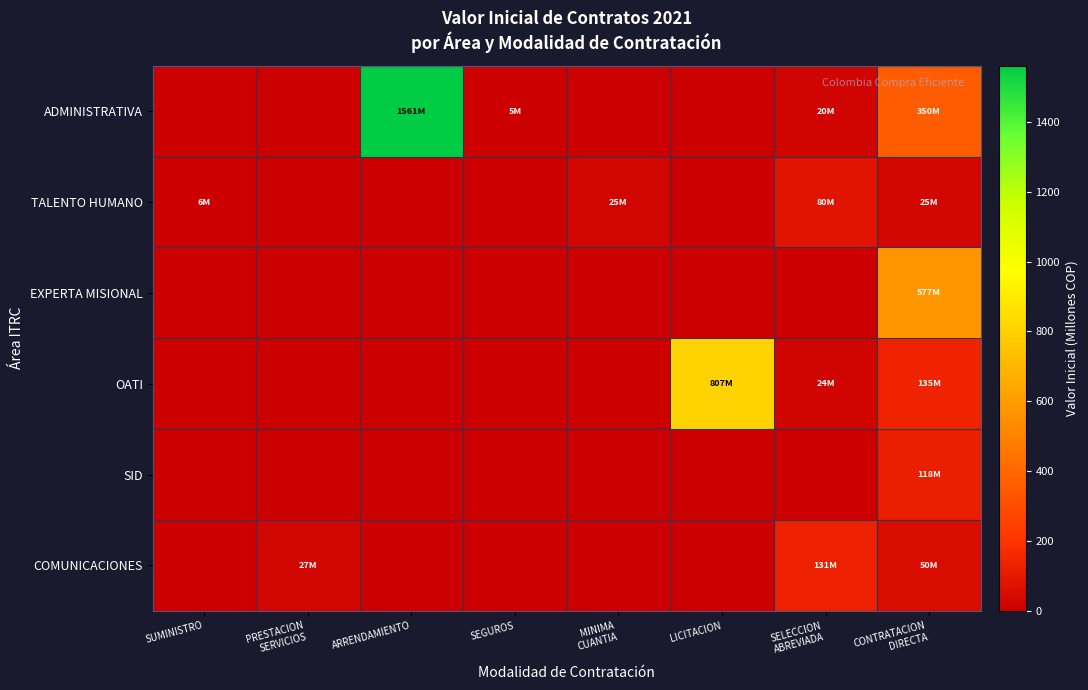

At which category does the chart reach its minimum across all series?

SUMINISTRO